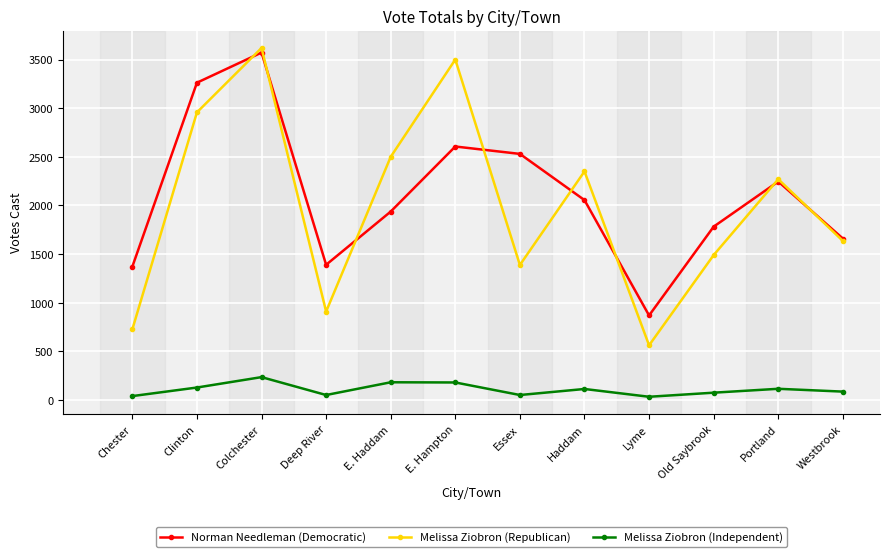

Is the value of Melissa Ziobron (Independent) at E. Hampton greater than the value of Melissa Ziobron (Republican) at E. Hampton?

No